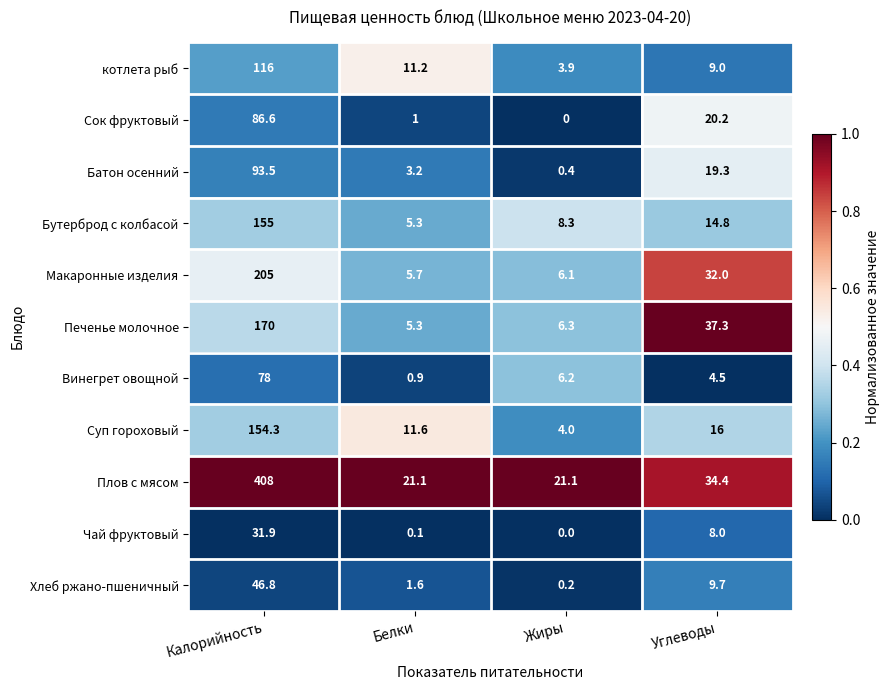

At Углеводы, list the series in order from largest to smallest.

Печенье молочное, Плов с мясом, Макаронные изделия, Сок фруктовый, Батон осенний, Суп гороховый, Бутерброд с колбасой, Хлеб ржано-пшеничный, котлета рыб, Чай фруктовый, Винегрет овощной